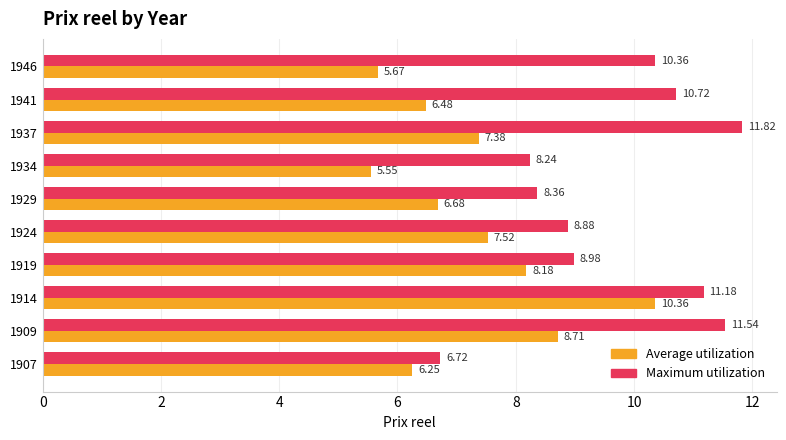

Which series has the widest spread of values?

Maximum utilization